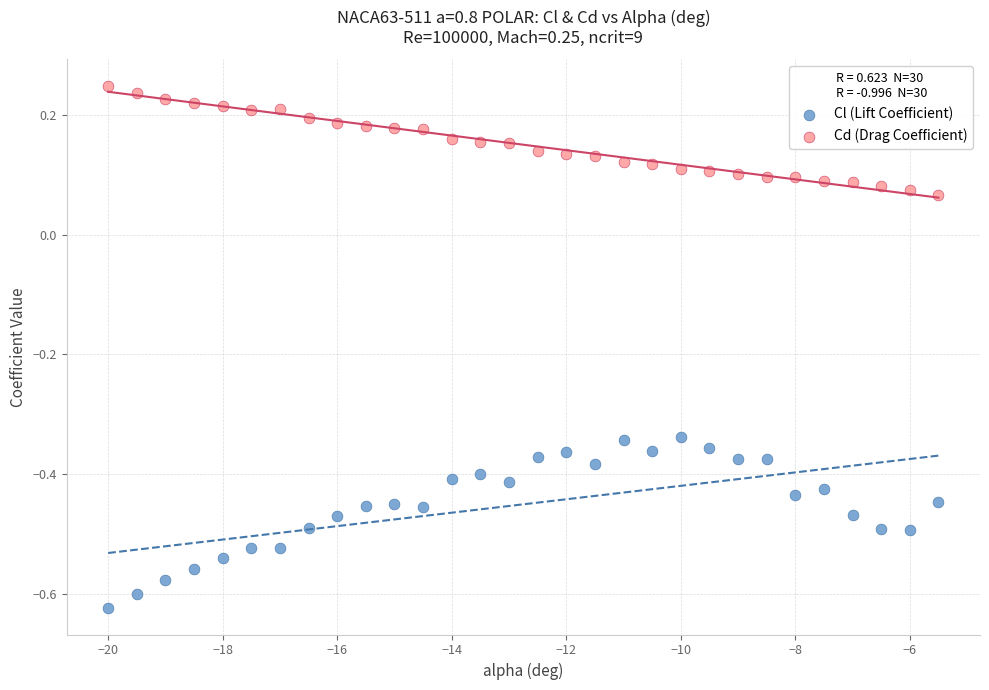

Across all data points, what is the range of X values (max minus min)?

14.5